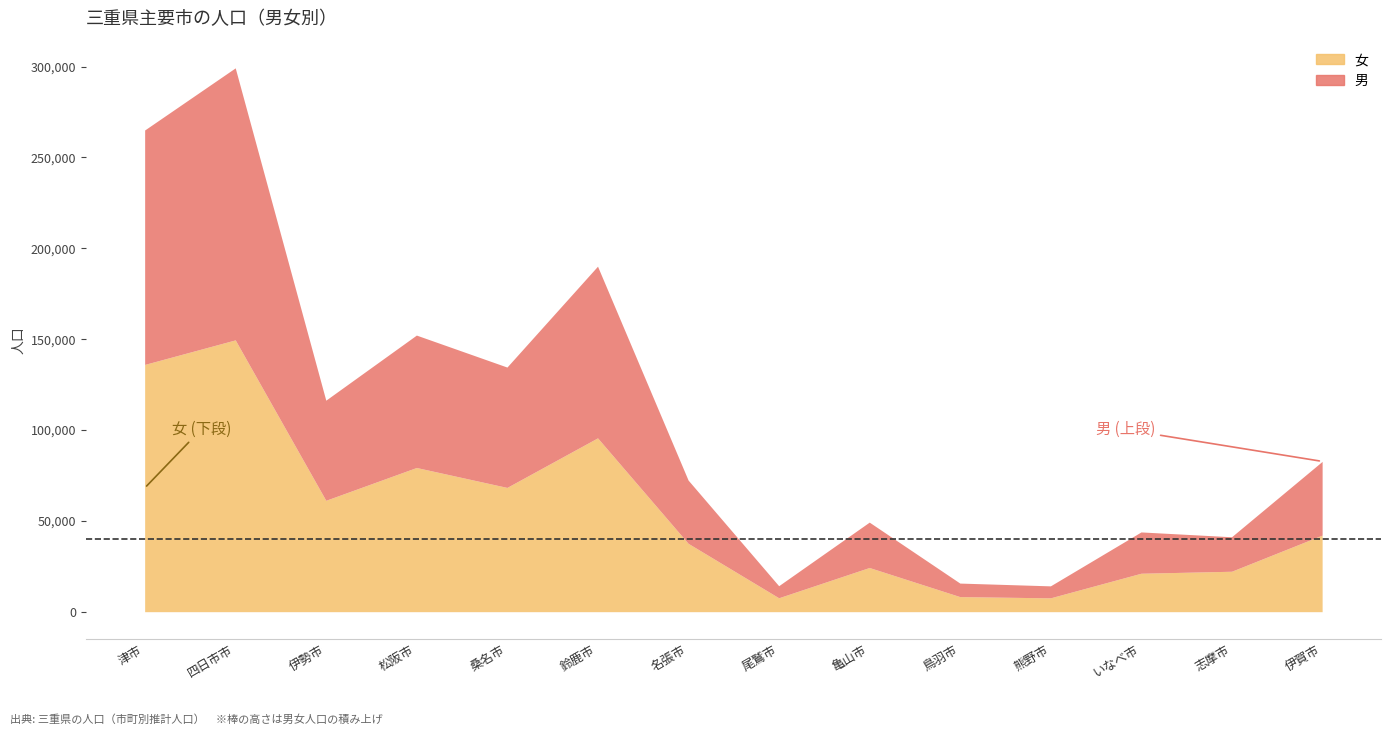

List the series in order of their overall mean, lowest first.

男, 女